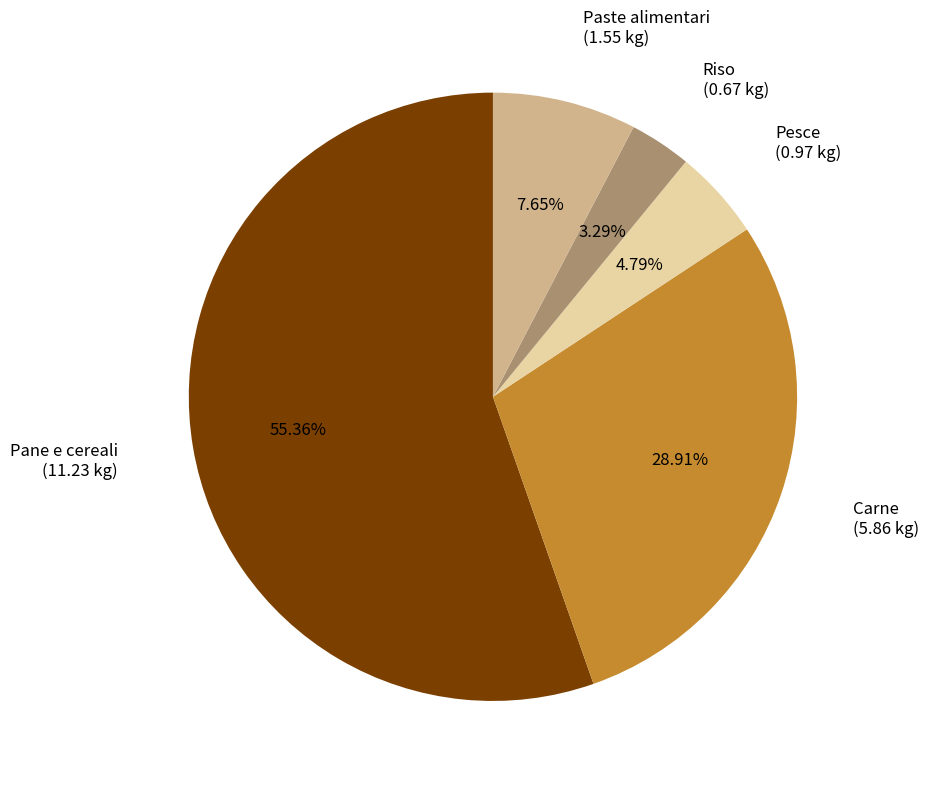

Is there any slice that represents more than half of the pie?

Yes